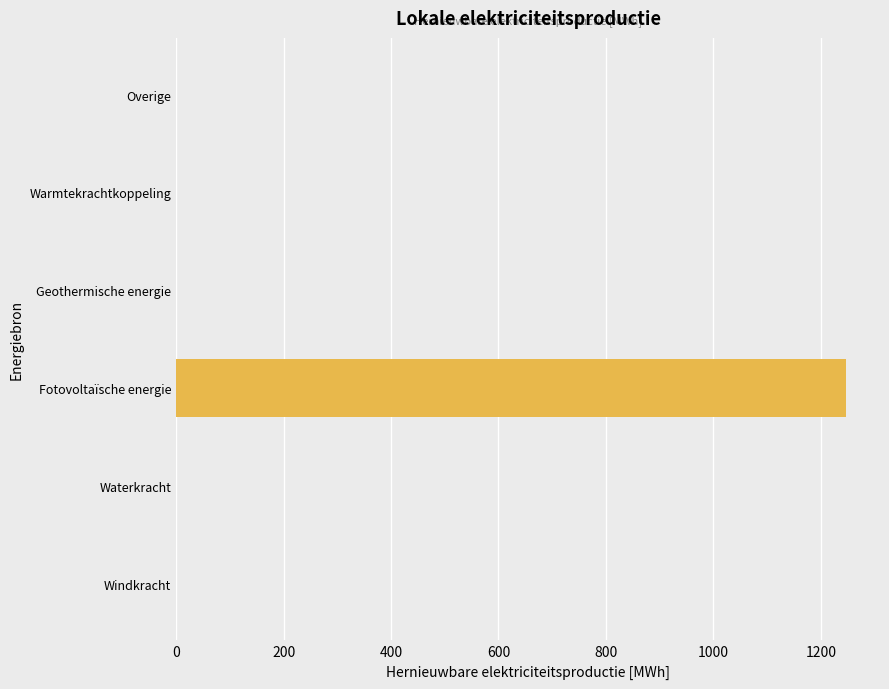

Reading bottom to top, transcribe all the data shown in this chart.

Windkracht=0.0	Waterkracht=0.0	Fotovoltaïsche energie=1247.9	Geothermische energie=0.0	Warmtekrachtkoppeling=0.0	Overige=0.0